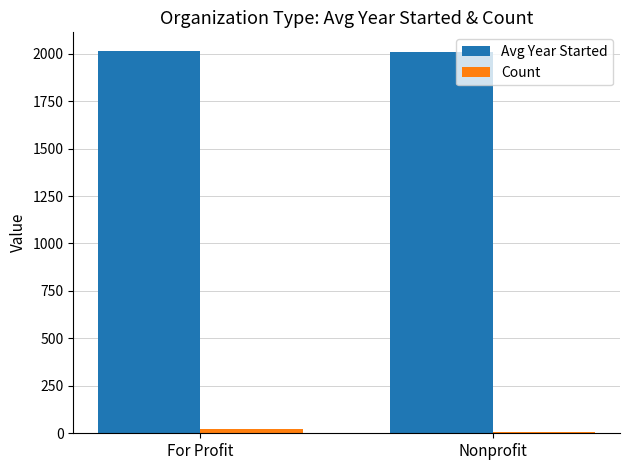

The value of Count at Nonprofit is 8.0. True or false?

True